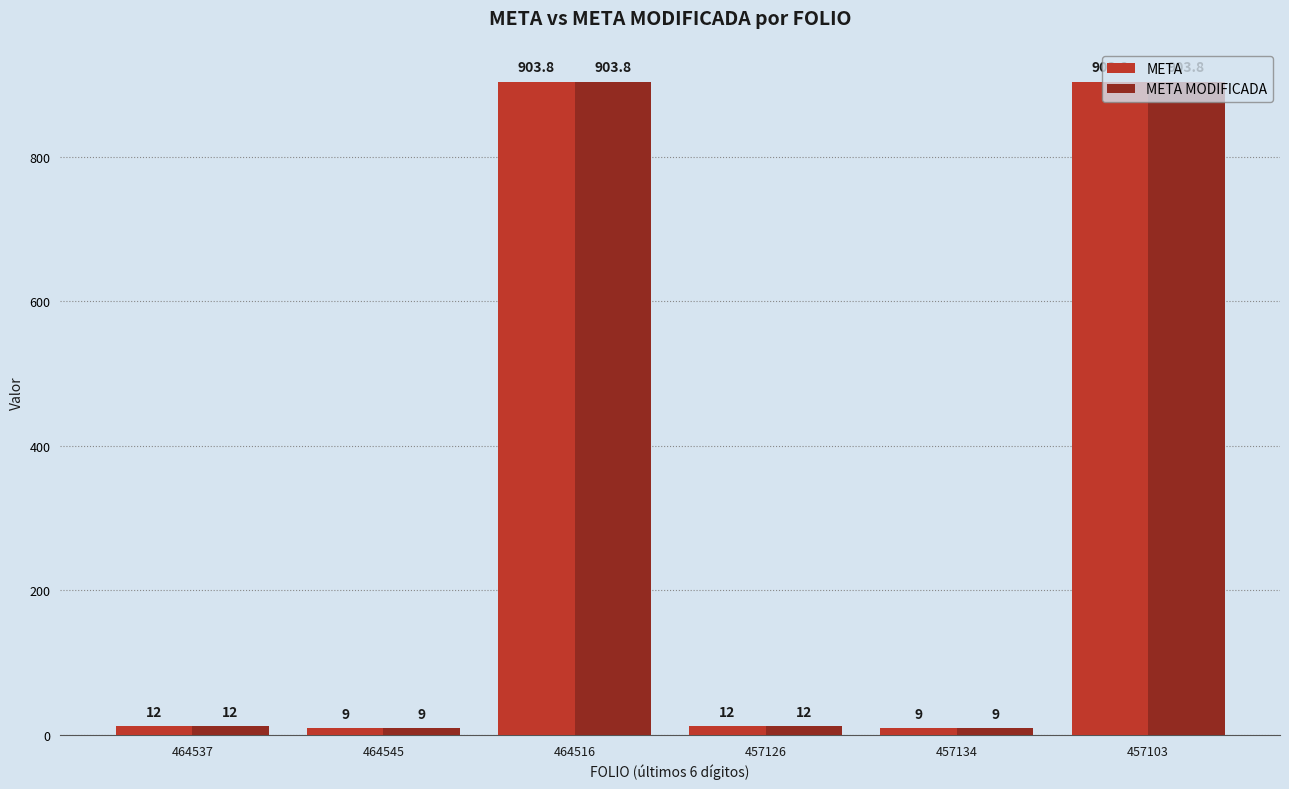

What are all the series names shown in the legend?

META, META MODIFICADA